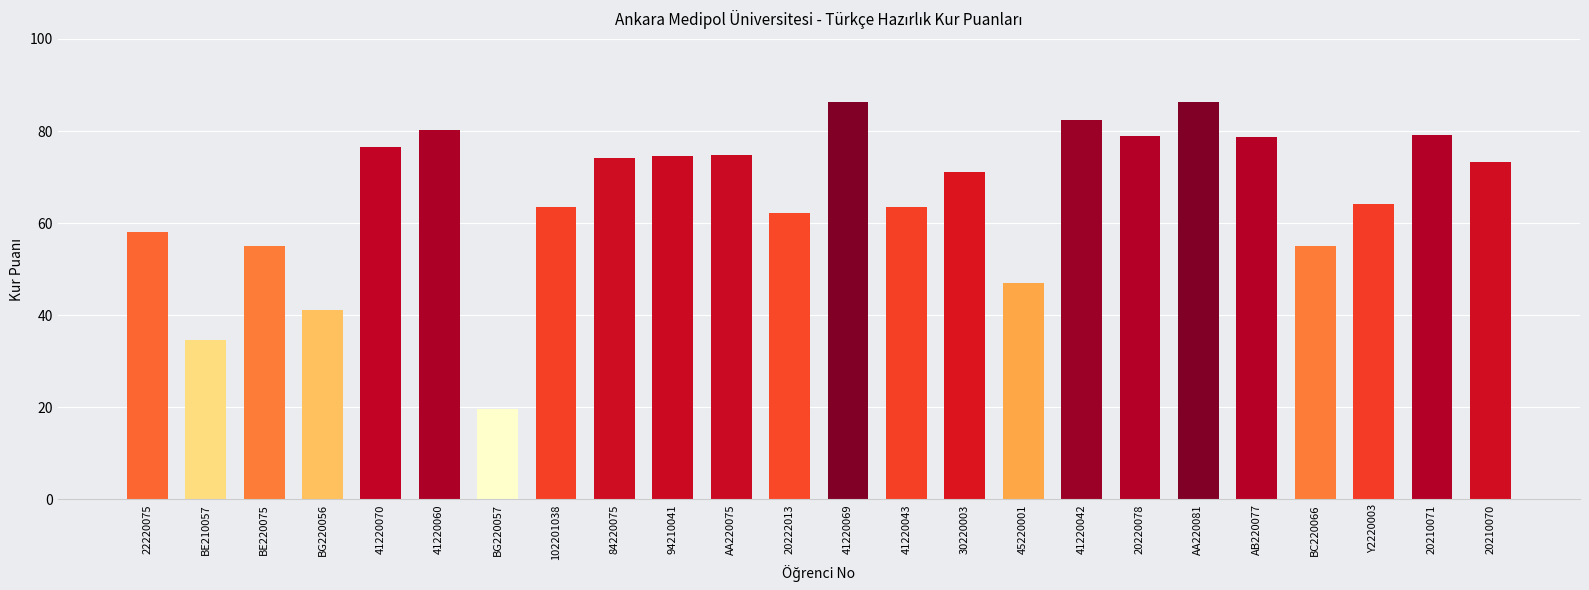

At which label does the data first exceed 73?

41220070